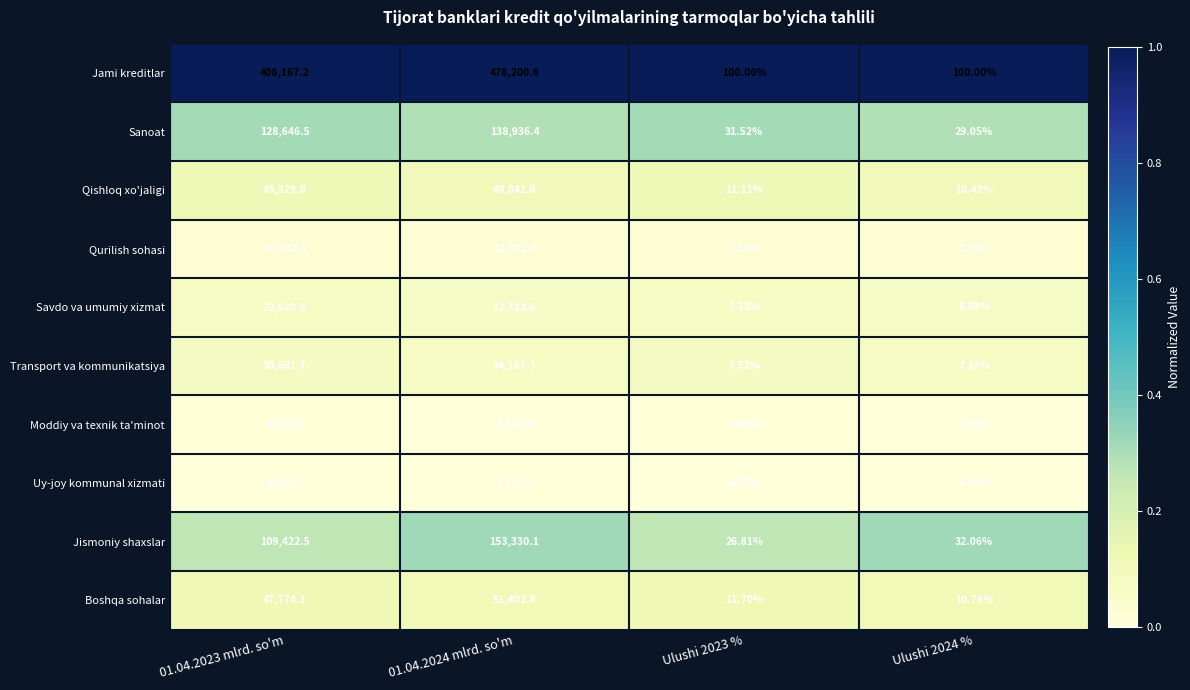

At how many categories does at least one series exceed 0?

4